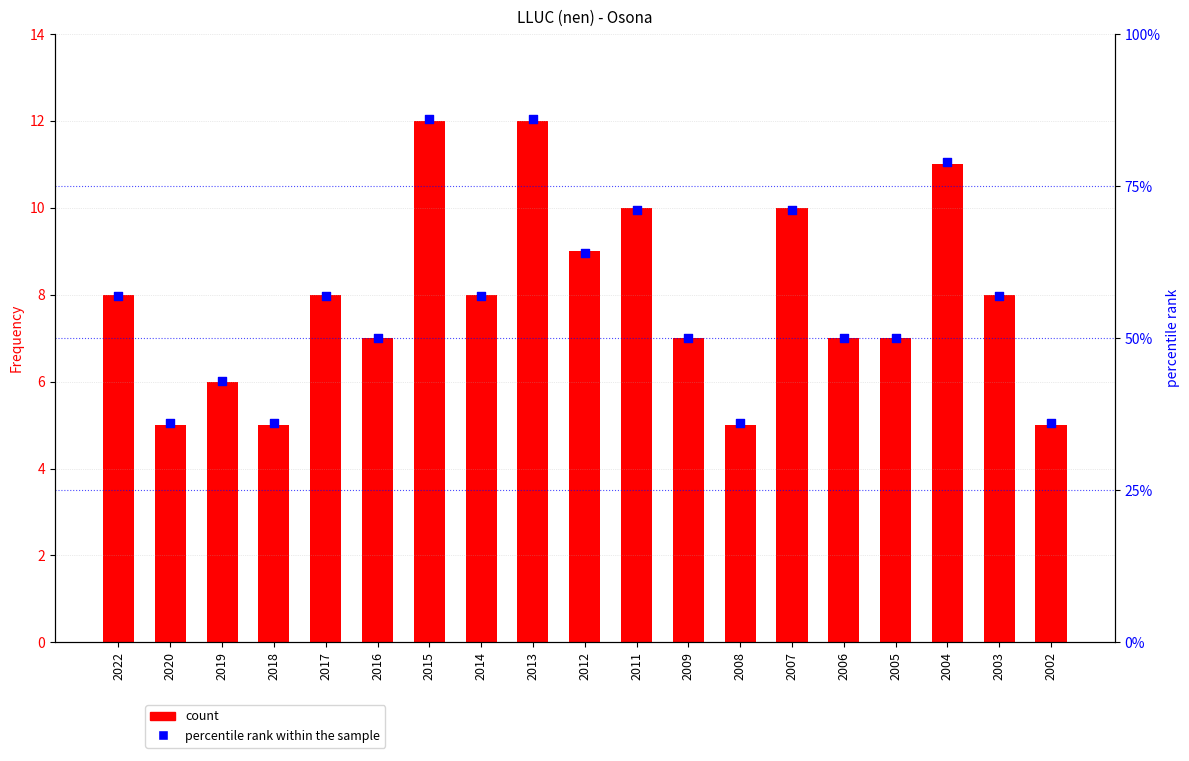

Which series contains the lowest Y value?

Frequency